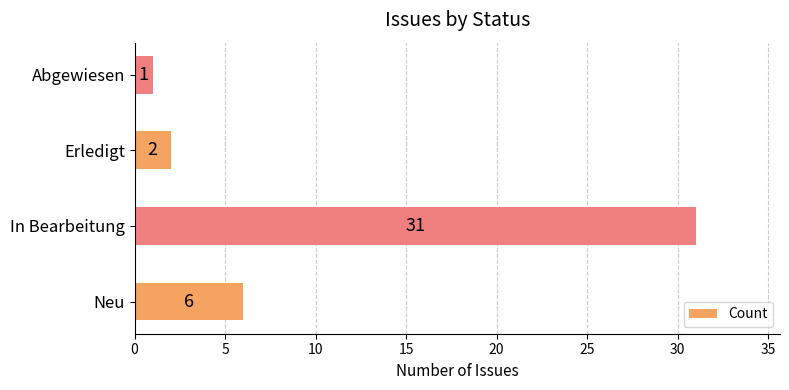

Which label corresponds to the smallest value in the chart?

Abgewiesen